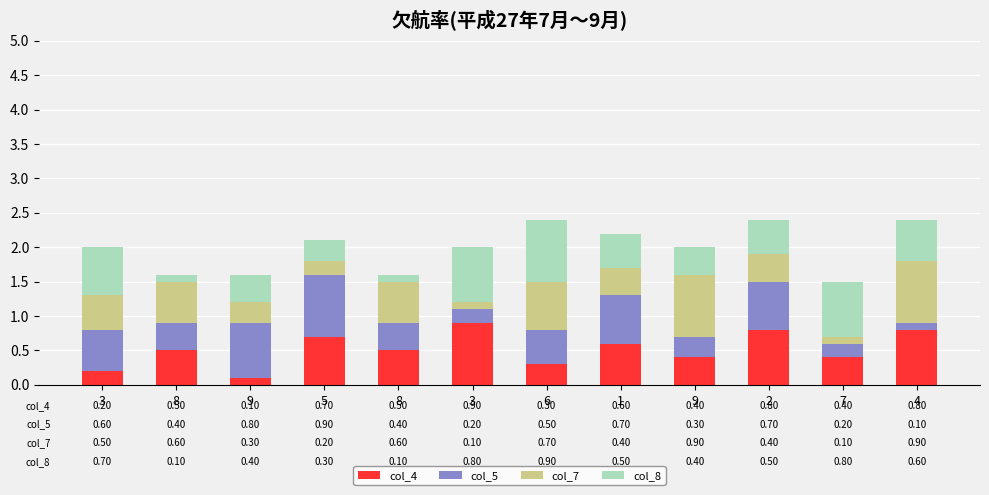

What value does the col_5 series have at 9?

0.3